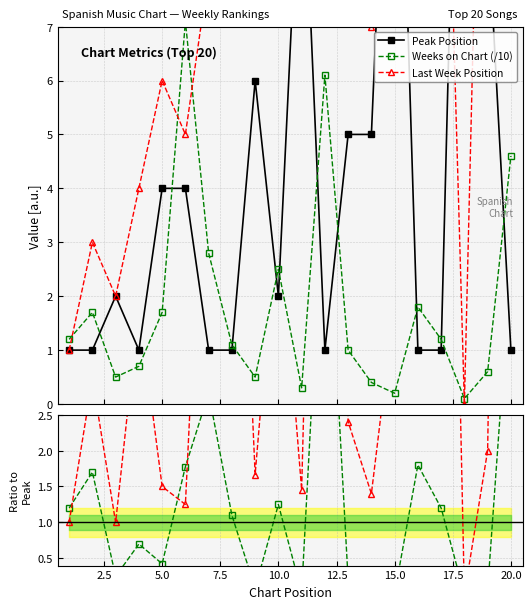

How many times do Last Week Position and Peak Position cross each other?

2